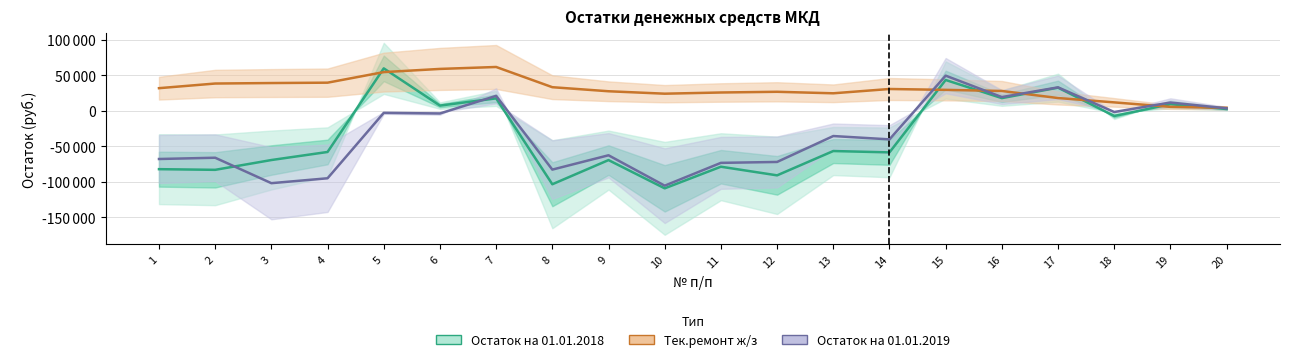

At how many categories does at least one series exceed -104008?

20